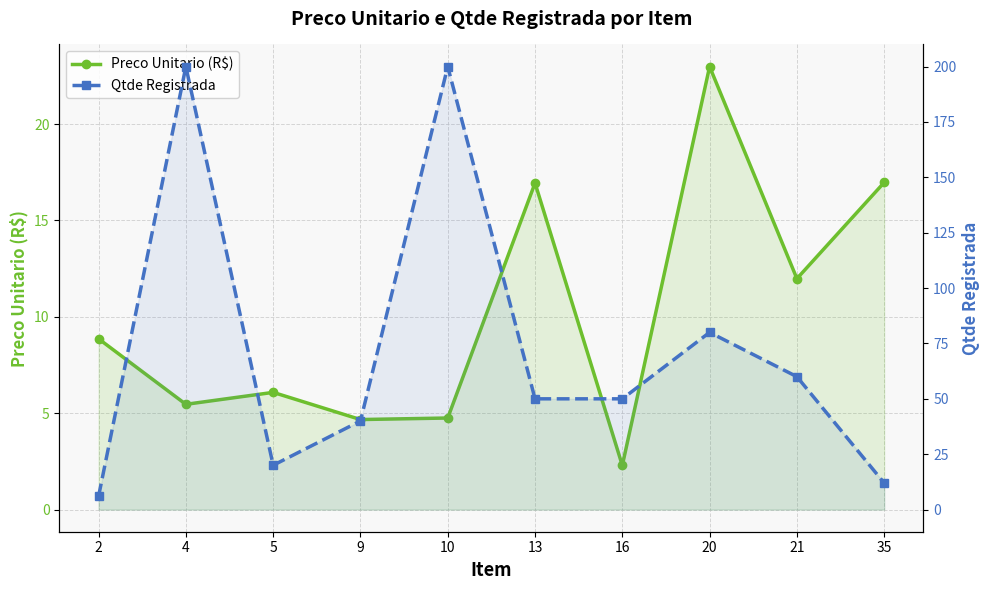

Reading right to left, what are all the values shown in this chart?

Preco Unitario (R$): 35=17.0	21=12.0	20=23.0	16=2.3	13=16.9	10=4.8	9=4.7	5=6.1	4=5.5	2=8.9
Qtde Registrada: 35=12.0	21=60.0	20=80.0	16=50.0	13=50.0	10=200.0	9=40.0	5=20.0	4=200.0	2=6.0